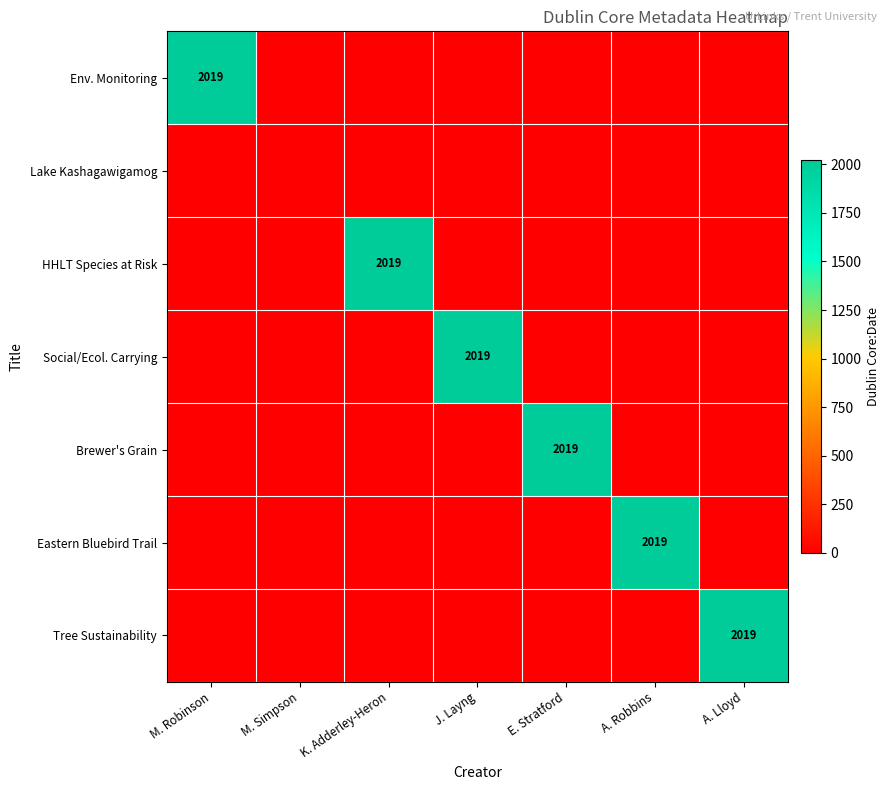

The value of Eastern Bluebird Trail at A. Robbins is 3183. True or false?

False